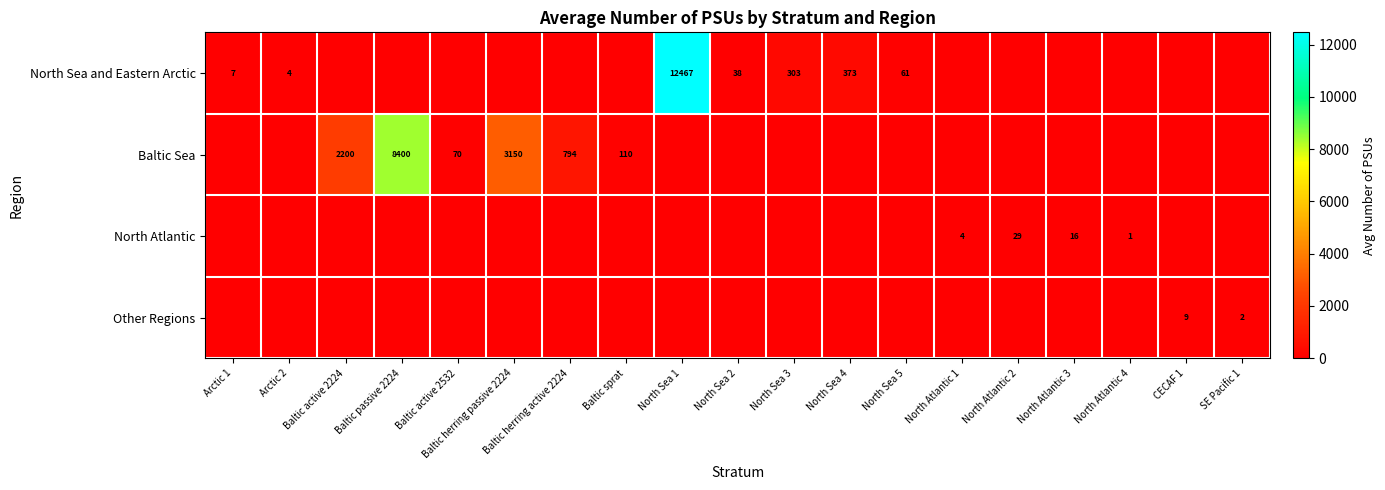

Is it true that Baltic Sea equals 3150 at Baltic herring passive 2224?

True